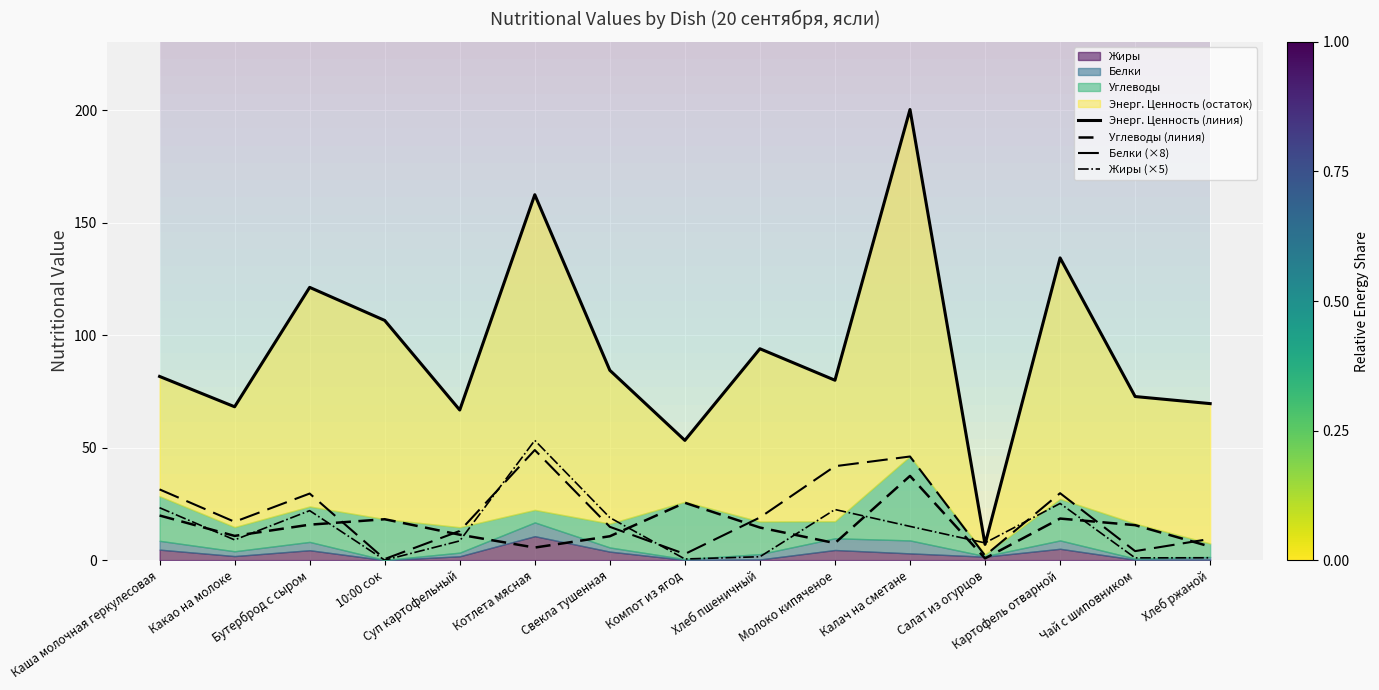

Reading left to right, transcribe all the data shown in this chart.

Энерг. Ценность (линия): Каша молочная геркулесовая=81.7	Какао на молоке=68.2	Бутерброд с сыром=121.3	10:00 сок=106.6	Суп картофельный=66.8	Котлета мясная=162.5	Свекла тушенная=84.4	Компот из ягод=53.2	Хлеб пшеничный=94.0	Молоко кипяченое=80.0	Калач на сметане=200.4	Салат из огурцов=7.0	Картофель отварной=134.4	Чай с шиповником=72.8	Хлеб ржаной=69.6
Углеводы (линия): Каша молочная геркулесовая=19.8	Какао на молоке=10.8	Бутерброд с сыром=15.8	10:00 сок=18.2	Суп картофельный=11.3	Котлета мясная=5.6	Свекла тушенная=10.6	Компот из ягод=25.5	Хлеб пшеничный=14.5	Молоко кипяченое=7.6	Калач на сметане=37.4	Салат из огурцов=0.8	Картофель отварной=18.5	Чай с шиповником=15.6	Хлеб ржаной=6.0
Белки (×8): Каша молочная геркулесовая=31.4	Какао на молоке=17.0	Бутерброд с сыром=29.6	10:00 сок=0.5	Суп картофельный=13.0	Котлета мясная=49.0	Свекла тушенная=14.8	Компот из ягод=2.7	Хлеб пшеничный=19.0	Молоко кипяченое=41.8	Калач на сметане=46.1	Салат из огурцов=2.0	Картофель отварной=29.8	Чай с шиповником=4.0	Хлеб ржаной=9.4
Жиры (×5): Каша молочная геркулесовая=23.3	Какао на молоке=9.0	Бутерброд с сыром=22.0	10:00 сок=0.0	Суп картофельный=8.6	Котлета мясная=53.2	Свекла тушенная=18.9	Компот из ягод=0.5	Хлеб пшеничный=1.5	Молоко кипяченое=22.5	Калач на сметане=15.0	Салат из огурцов=7.7	Картофель отварной=25.2	Чай с шиповником=1.0	Хлеб ржаной=1.1